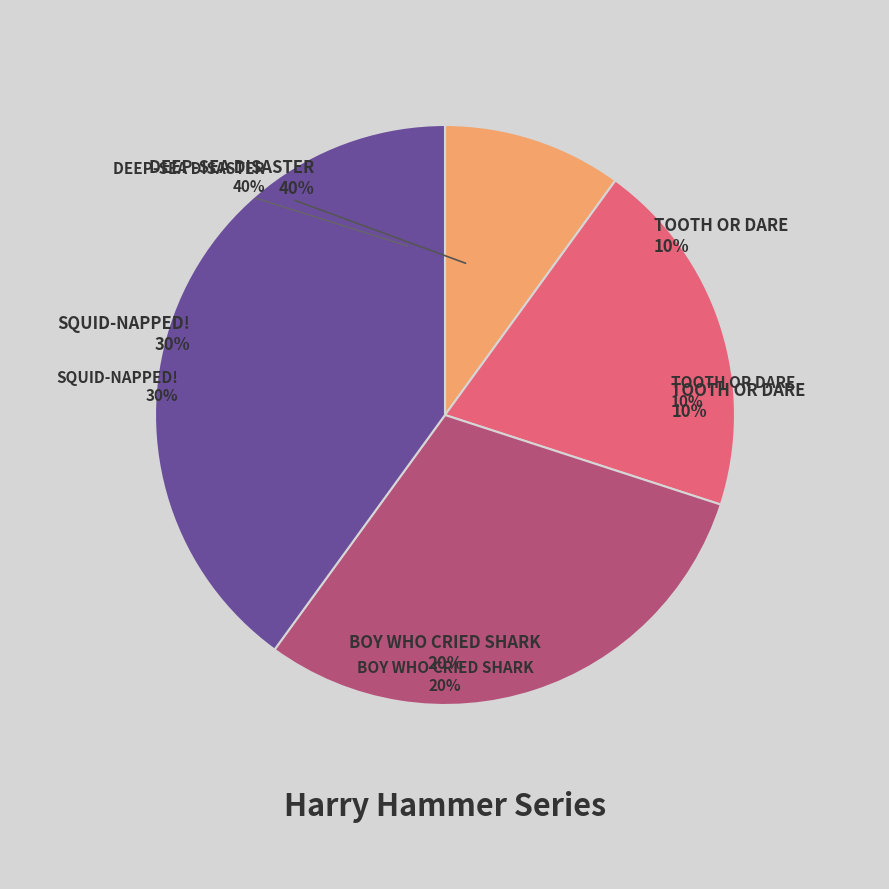

To the nearest percent, what is the combined percentage of Boy Who Cried Shark and Squid-napped!?

50%